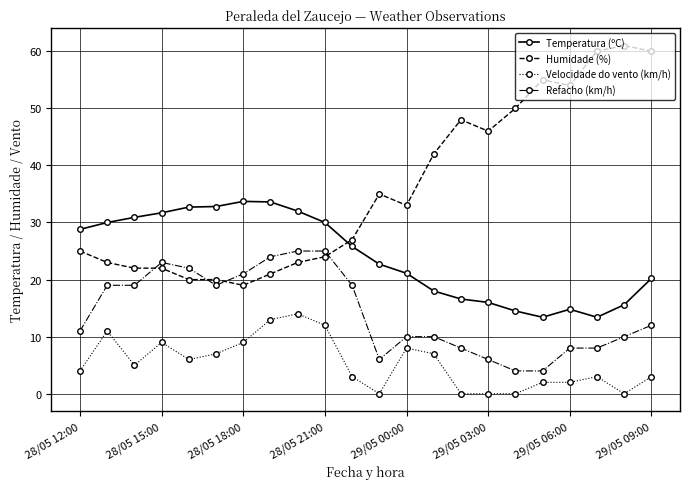

Which series has the largest total across all categories?

Humidade (%)